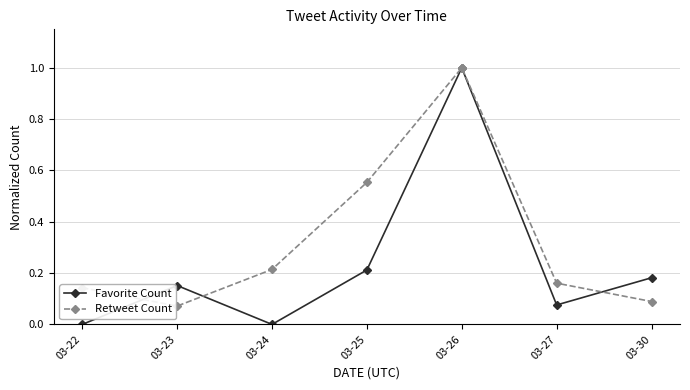

Rank the series at 03-23 from highest to lowest value.

Favorite Count, Retweet Count